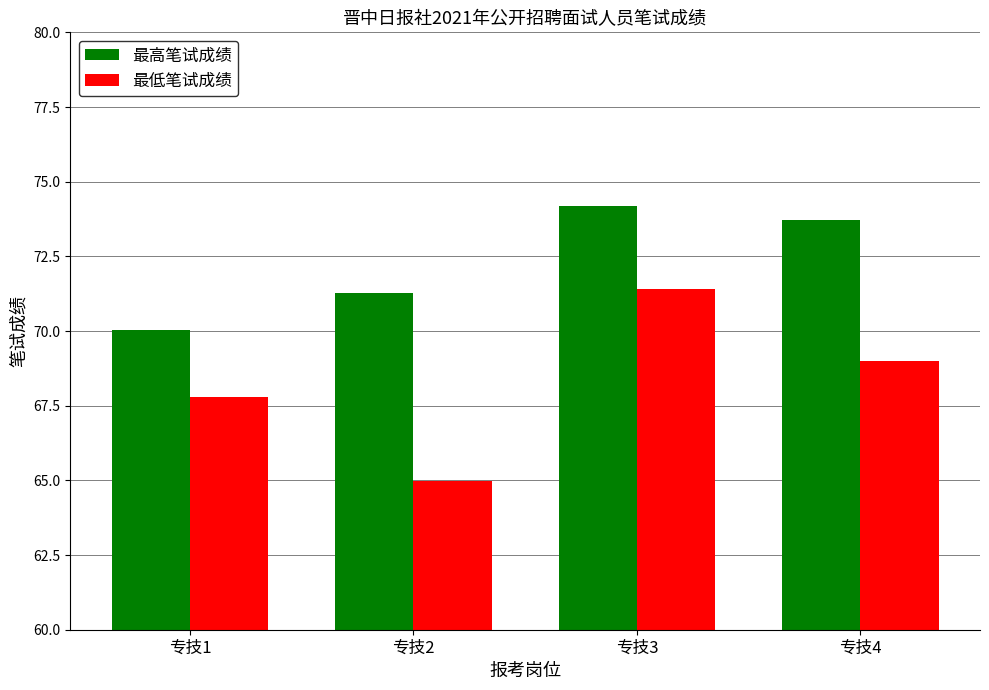

Reading left to right, extract all data points from this chart.

最高笔试成绩: 70.0	71.3	74.2	73.7
最低笔试成绩: 67.8	65.0	71.4	69.0